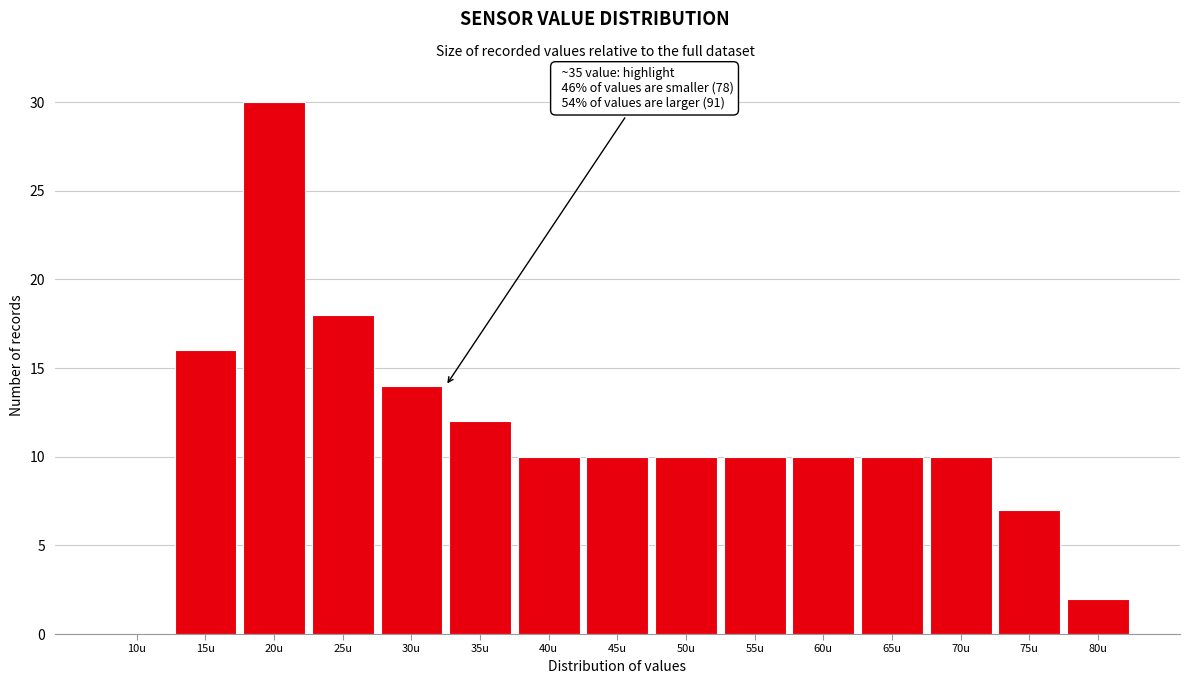

Reading left to right, extract all data points from this chart.

10u=0	15u=16	20u=30	25u=18	30u=14	35u=12	40u=10	45u=10	50u=10	55u=10	60u=10	65u=10	70u=10	75u=7	80u=2